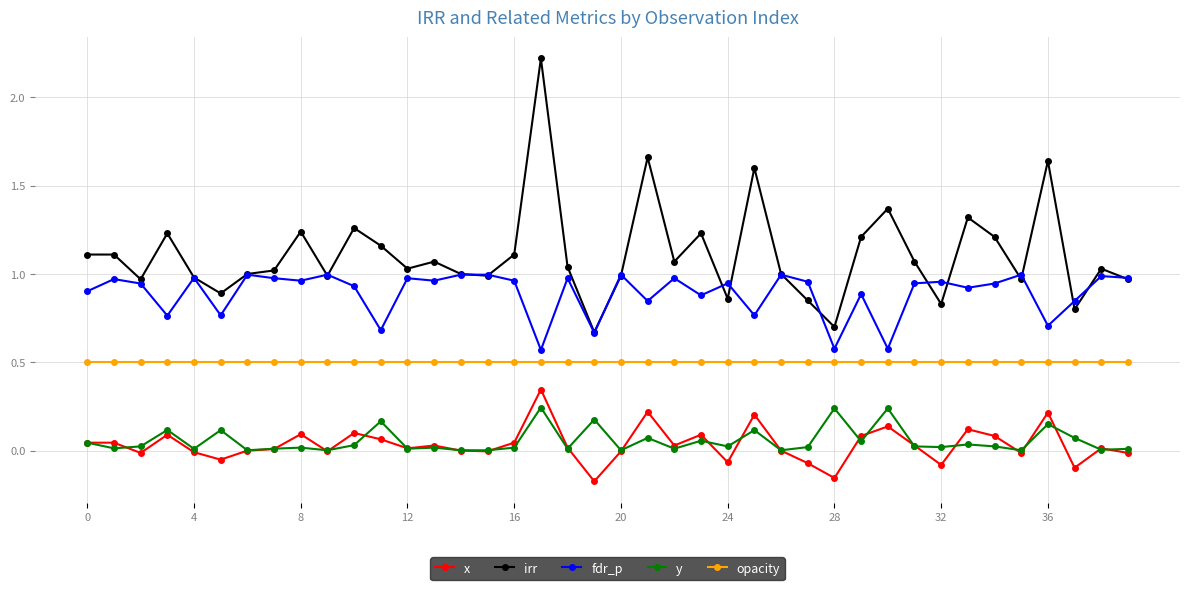

True or false: fdr_p and opacity cross at least once.

False